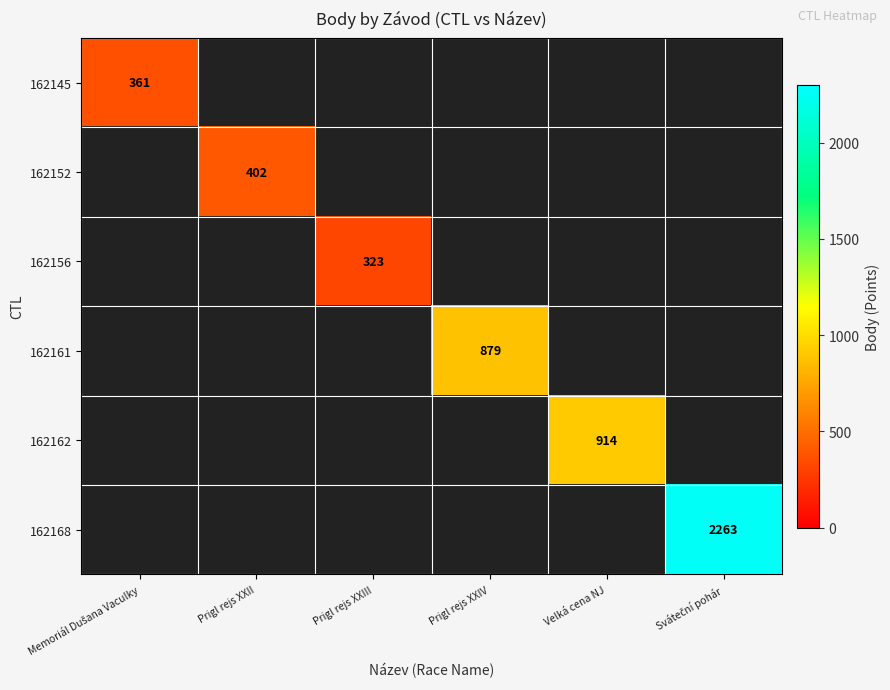

At which category is the sum across all series the highest?

Sváteční pohár